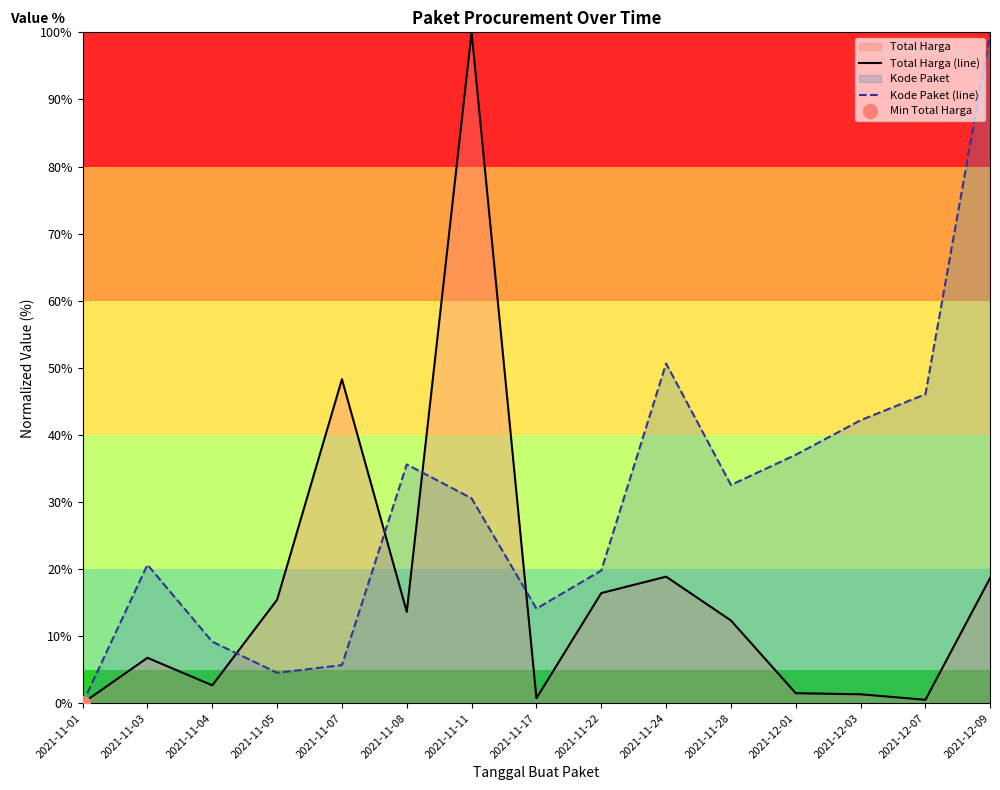

What is the difference between the maximum and minimum values in the Kode Paket (line) series?

100.0